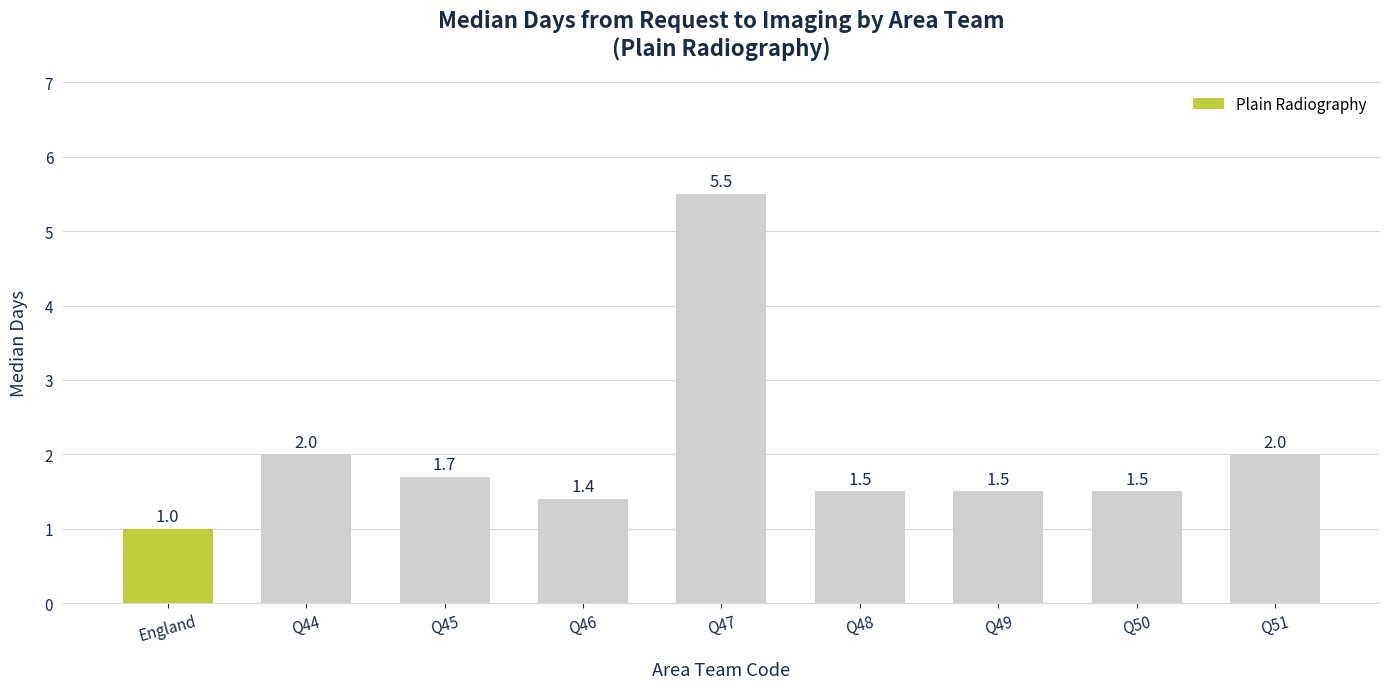

Which has a higher value, Q44 or England?

Q44